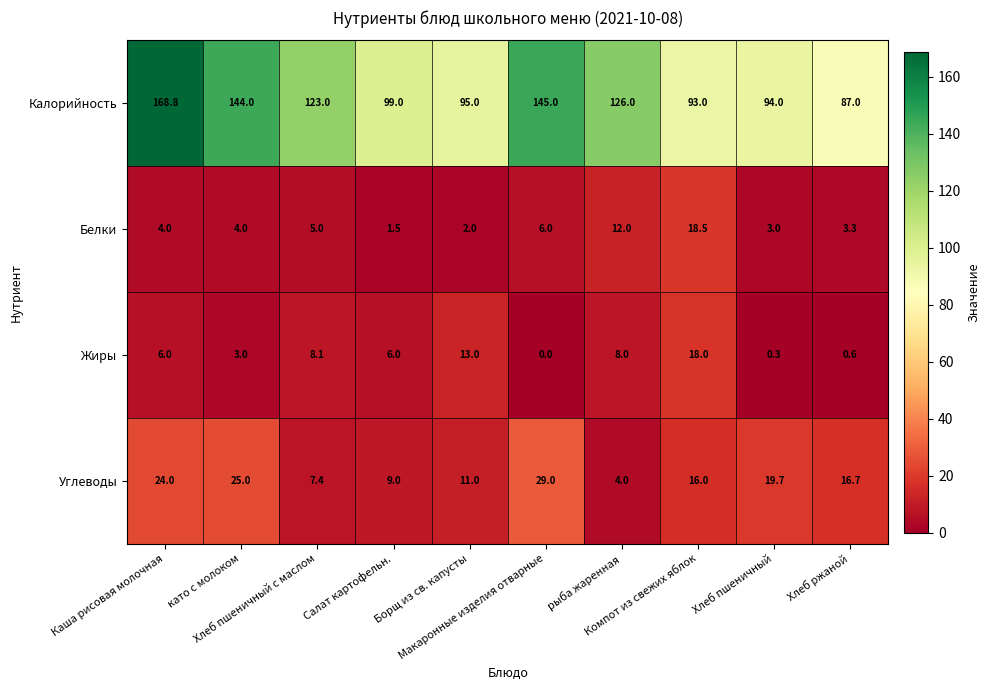

What is the maximum value for Углеводы?

29.0